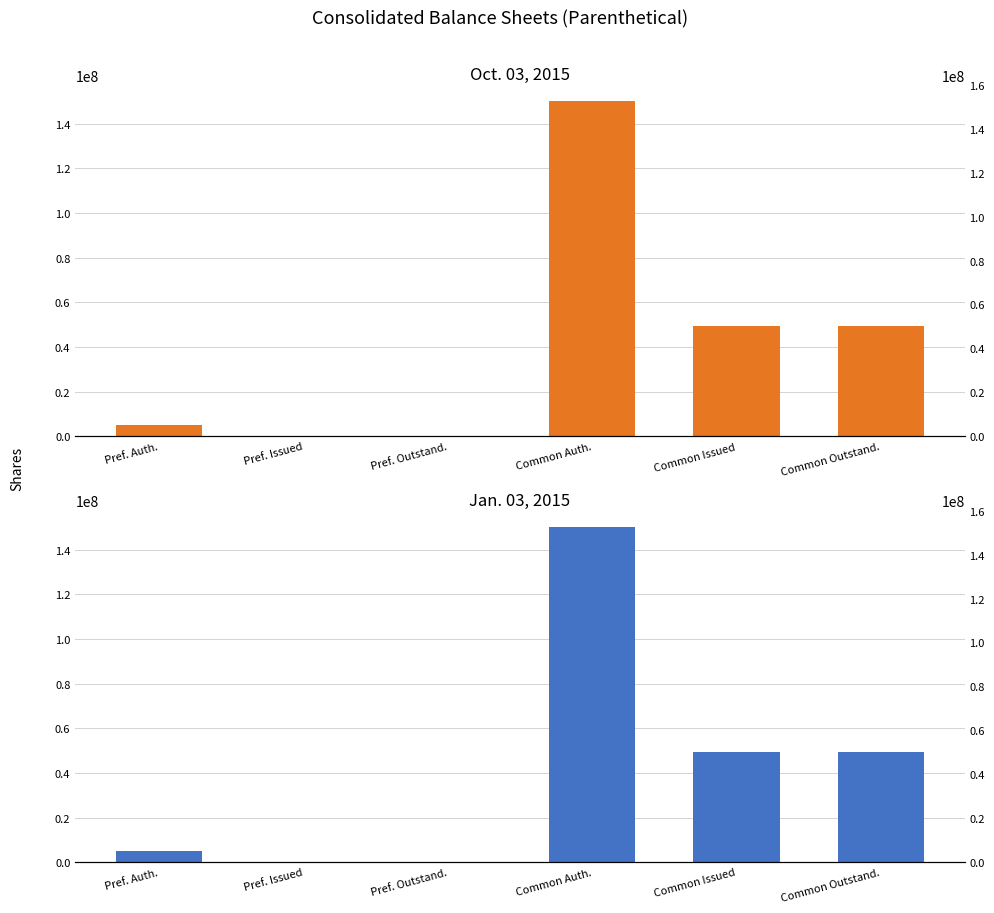

Rank the series by their average value, from lowest to highest.

Jan. 03, 2015, Oct. 03, 2015